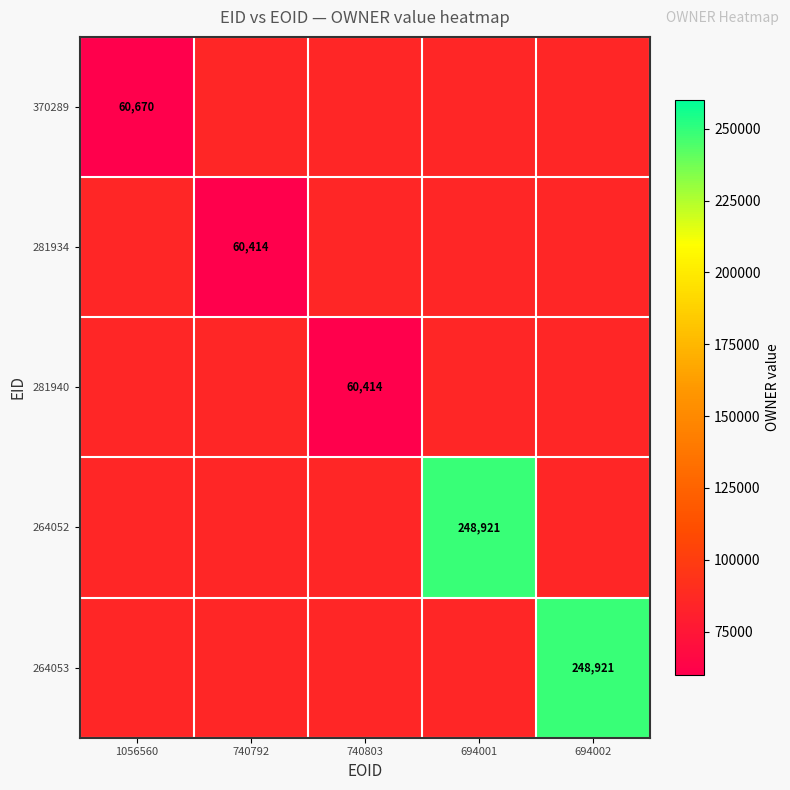

The 281940 series shows 60414 at 740803. True or false?

True